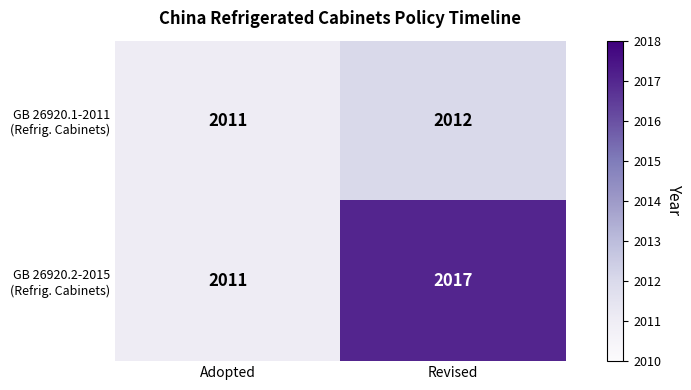

Count the number of data series in this chart.

2